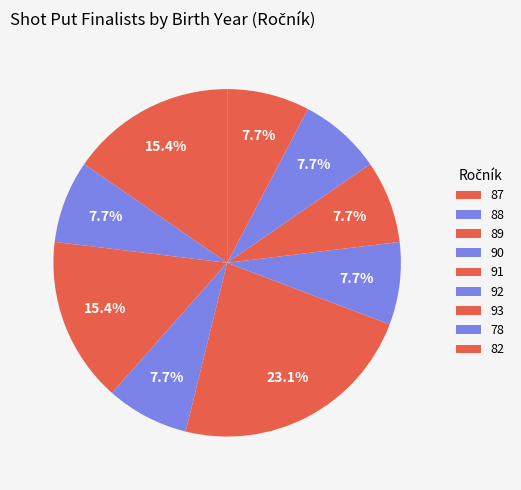

How much of the chart is everything except 88?

92.3%